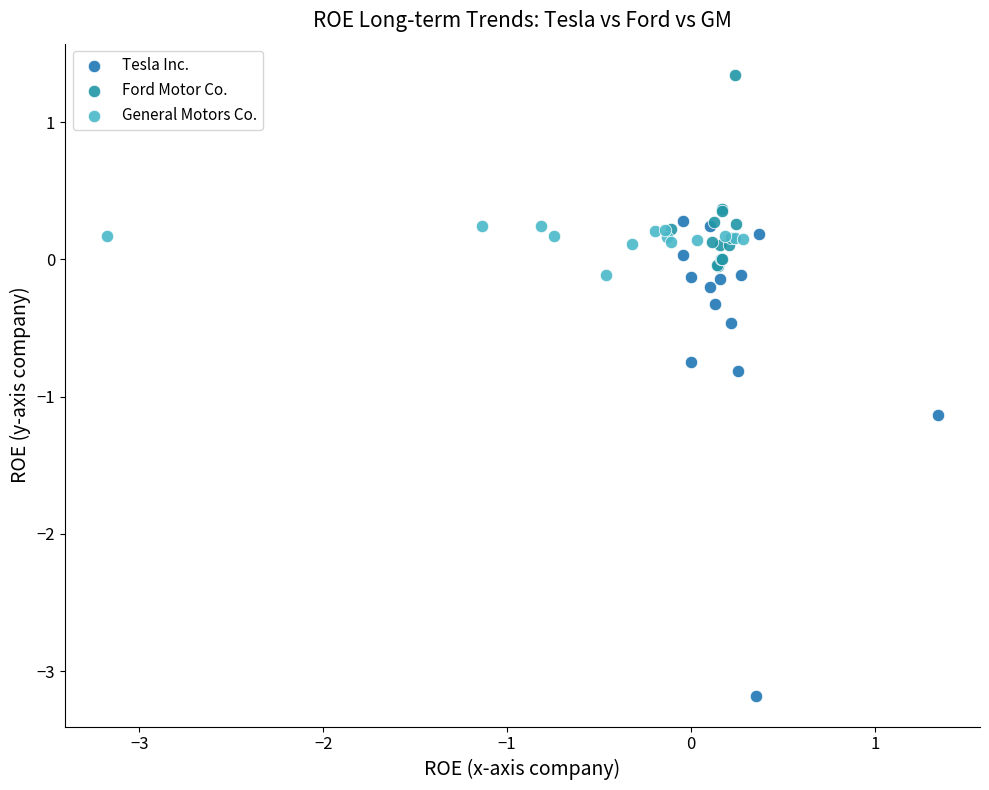

Which series has the widest spread of Y values?

Tesla Inc.